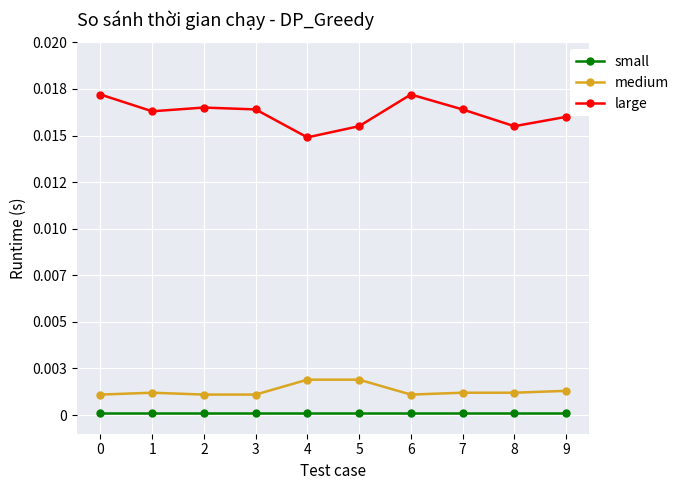

True or false: medium and small intersect in this chart.

False